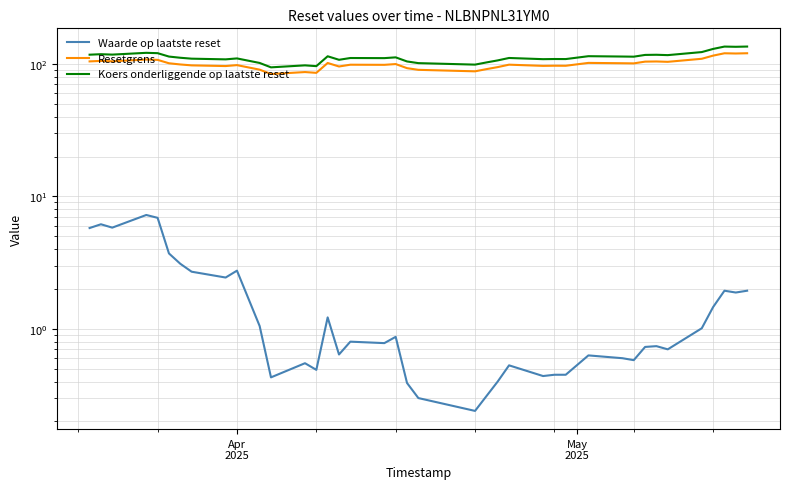

Count the number of categories in the chart.

39